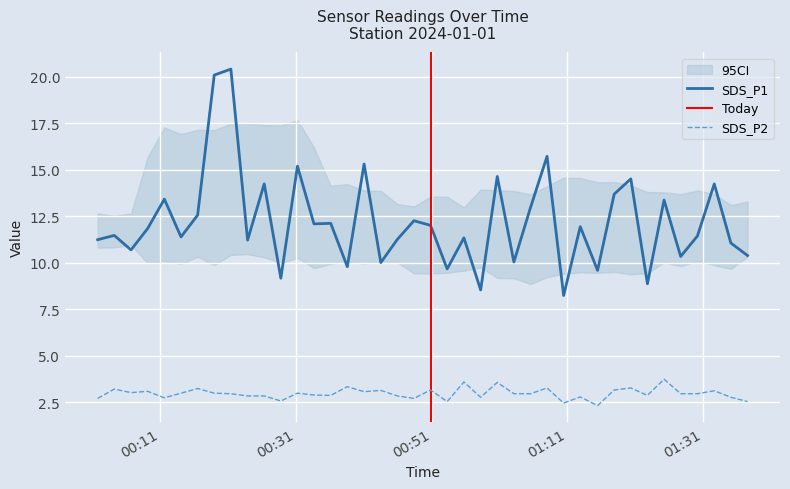

True or false: SDS_P2 and SDS_P1 cross at least once.

False